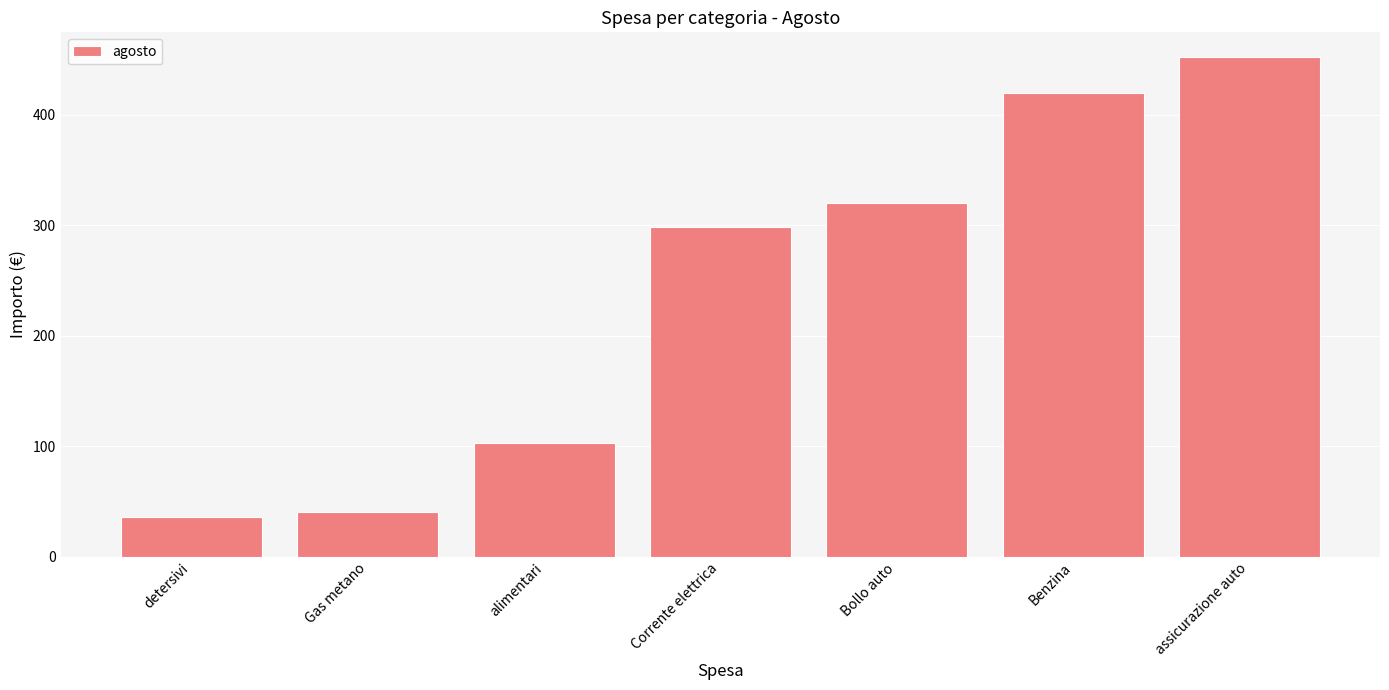

What is the greatest value displayed?

452